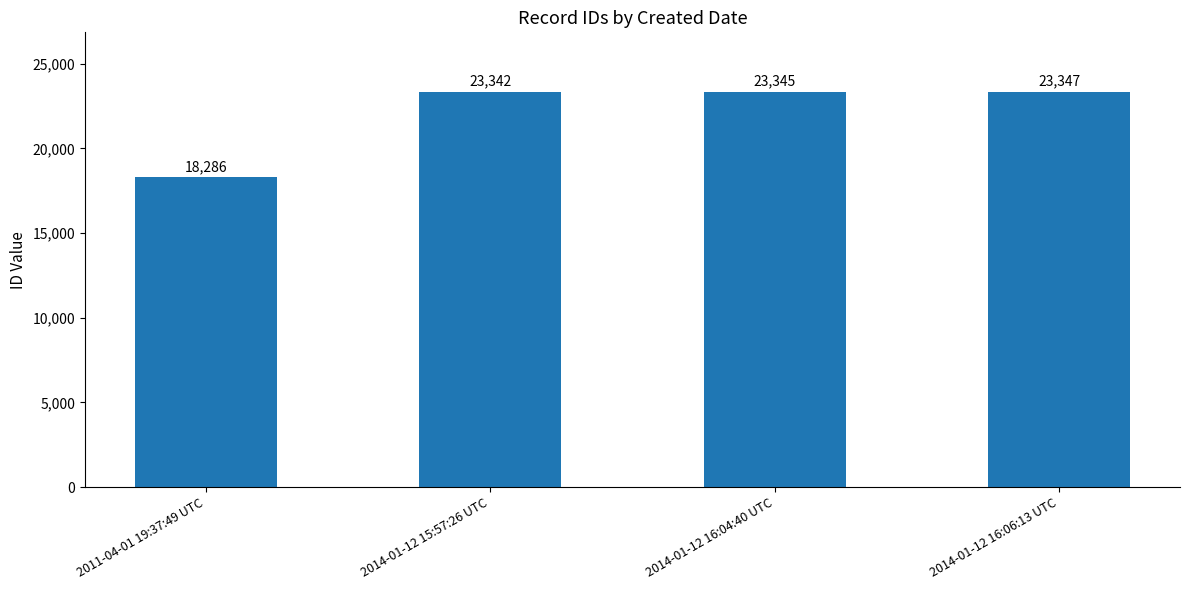

What is the smallest value displayed?

18286